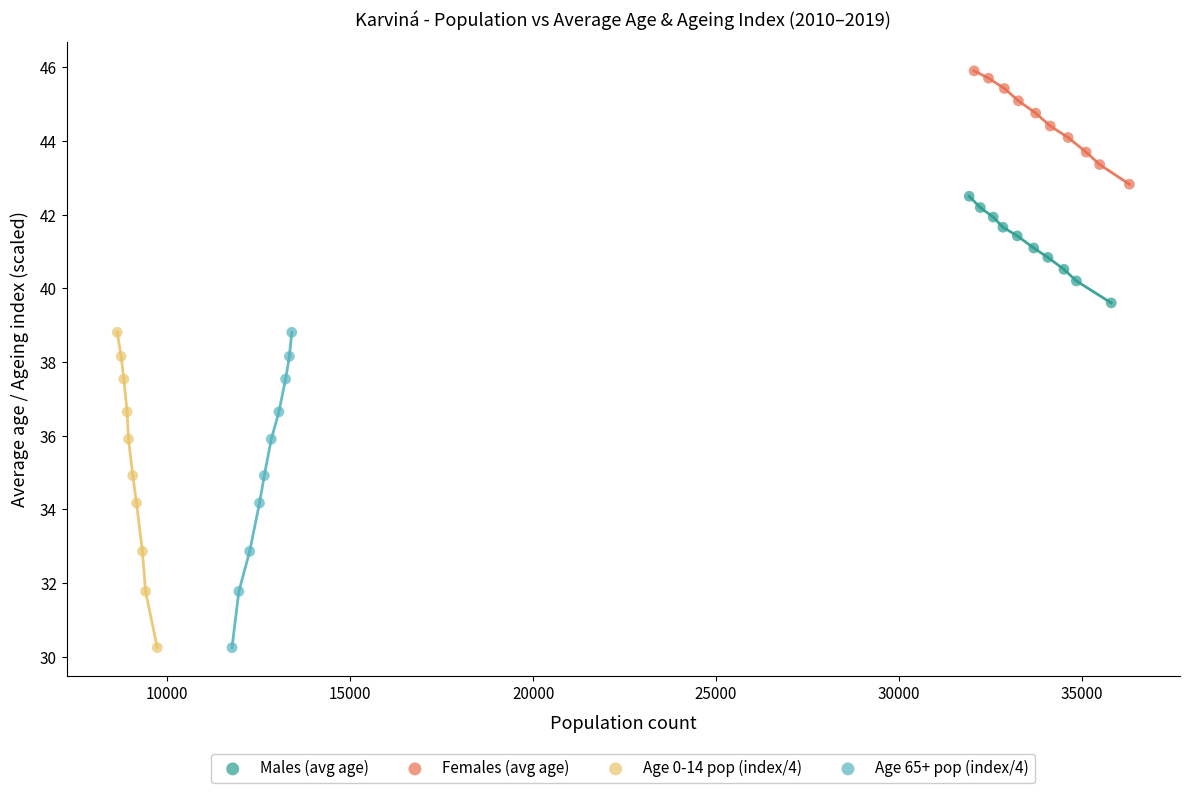

Which series contains the highest Y value?

Females (avg age)